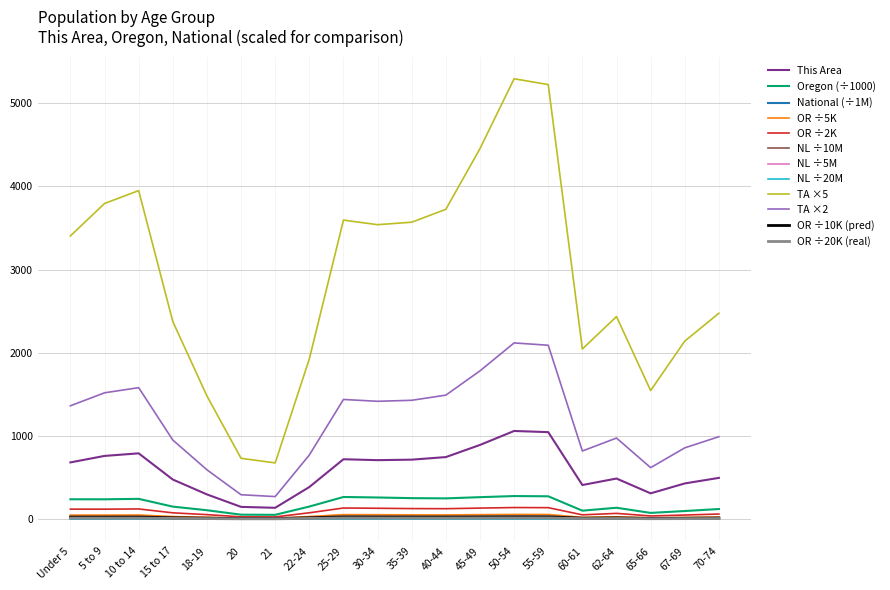

Which series has the largest total across all categories?

TA ×5